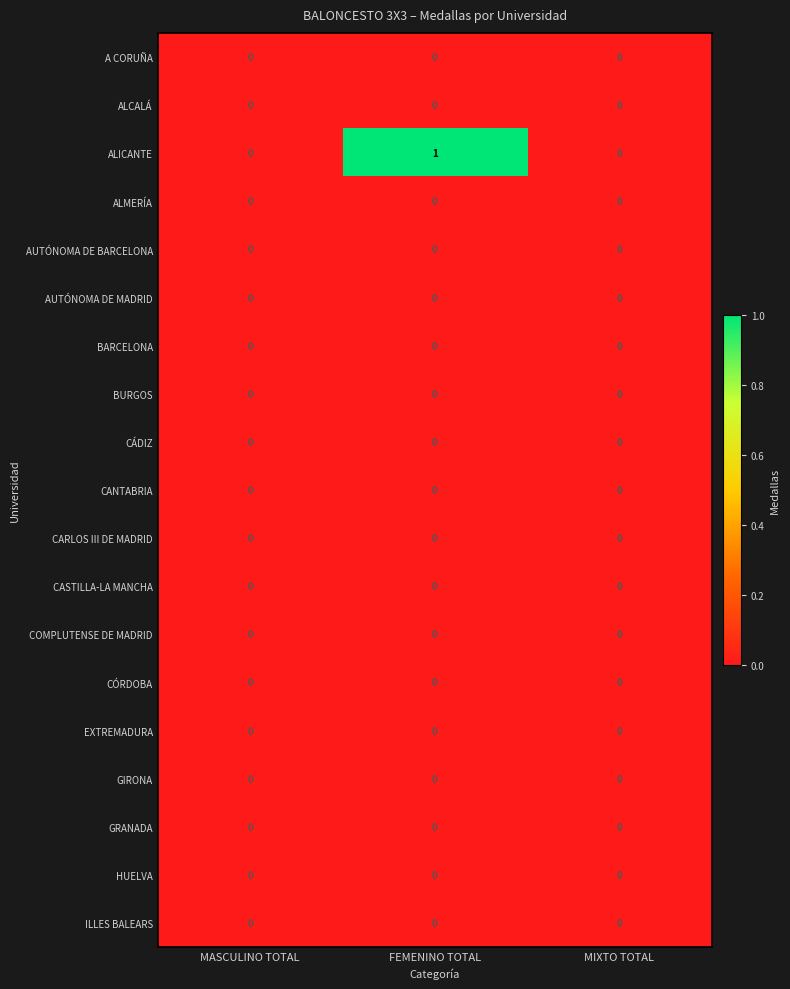

Between MASCULINO TOTAL and FEMENINO TOTAL, which series saw the biggest shift?

ALICANTE